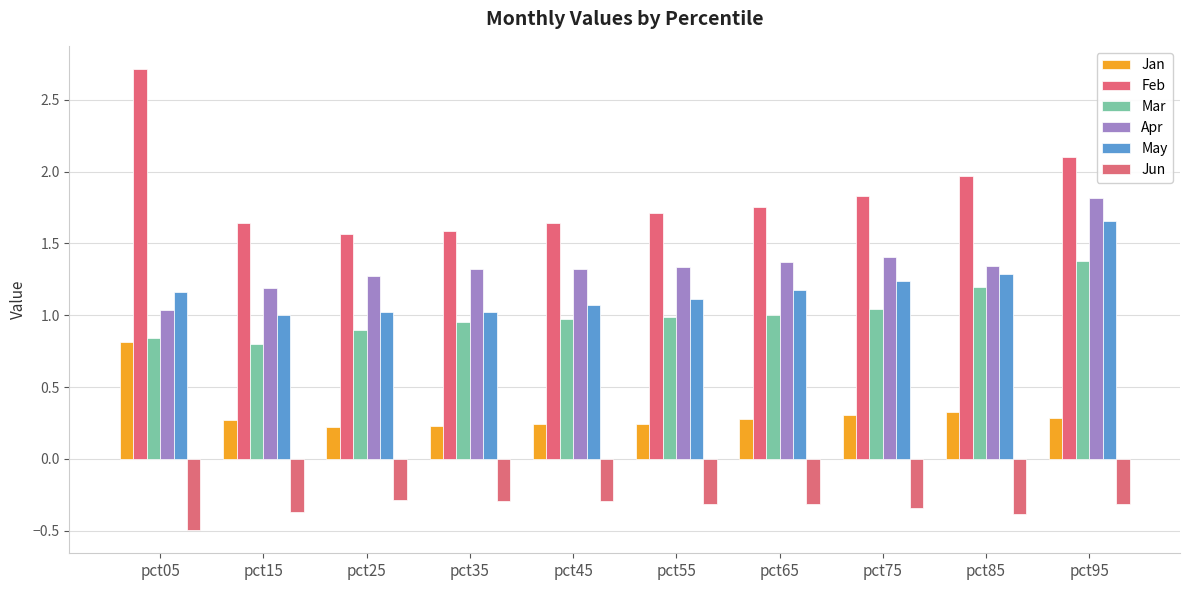

What is the spread (max minus min) of values at pct95?

2.4